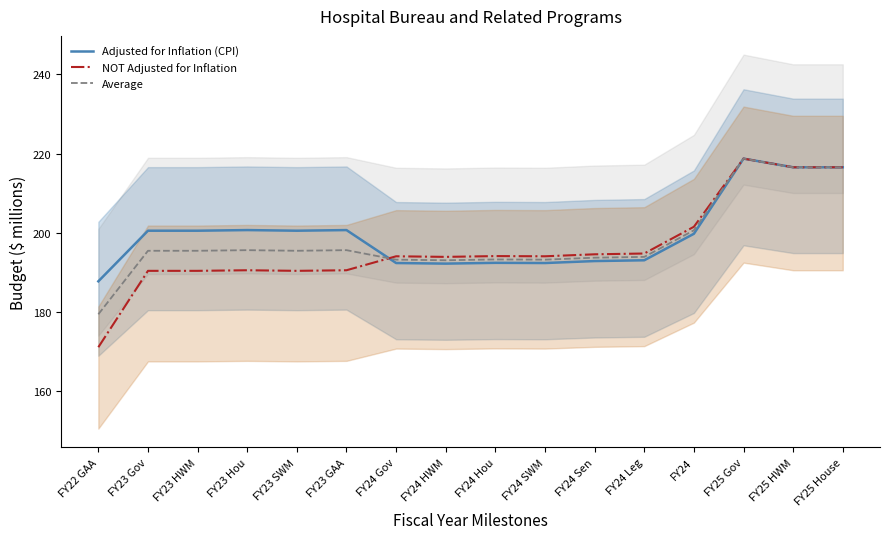

What is the label of the 15th point from the left?

FY25 HWM